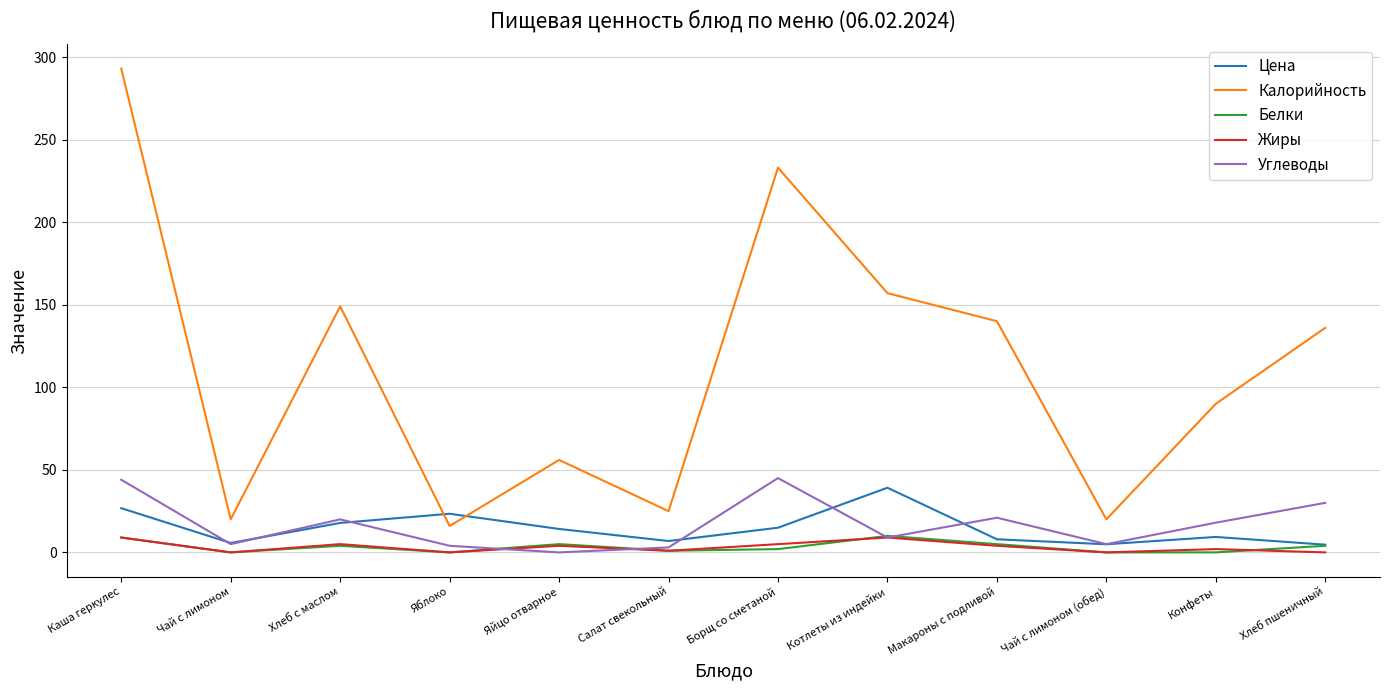

Which series ends up on top after the final intersection of Углеводы and Жиры?

Углеводы